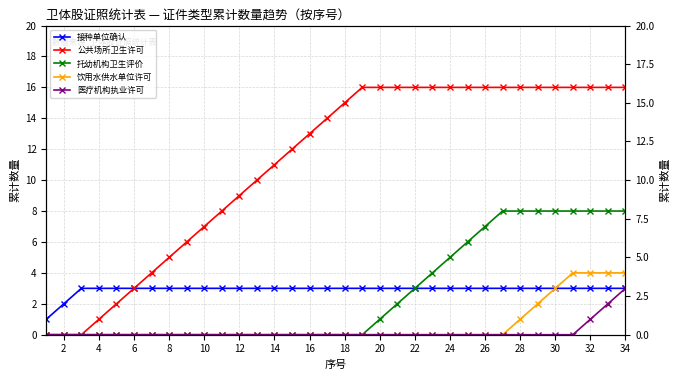

Count the number of categories in the chart.

34